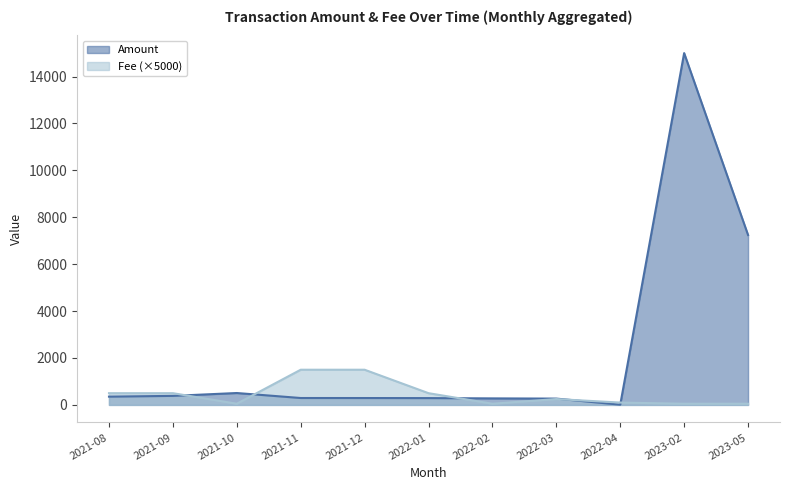

Rank the series at 2023-05 from highest to lowest value.

Amount, Fee (×5000)